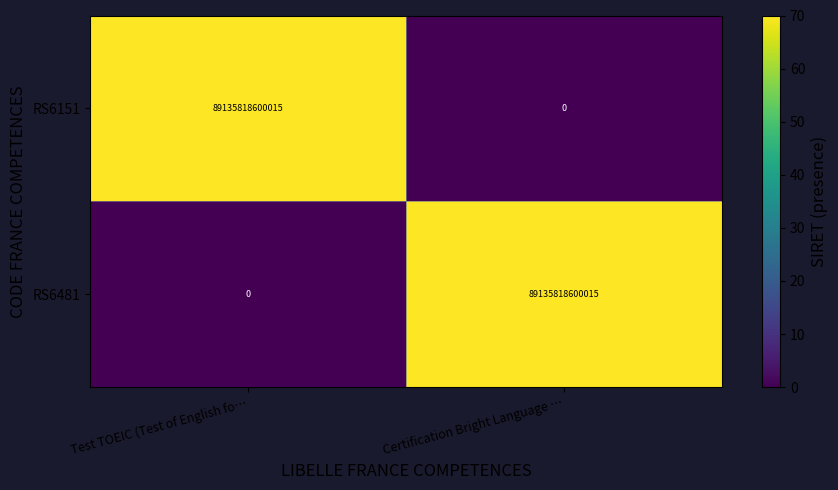

What is the difference between the RS6151 values at Certification Bright Language … and Test TOEIC (Test of English fo…?

89135818600015